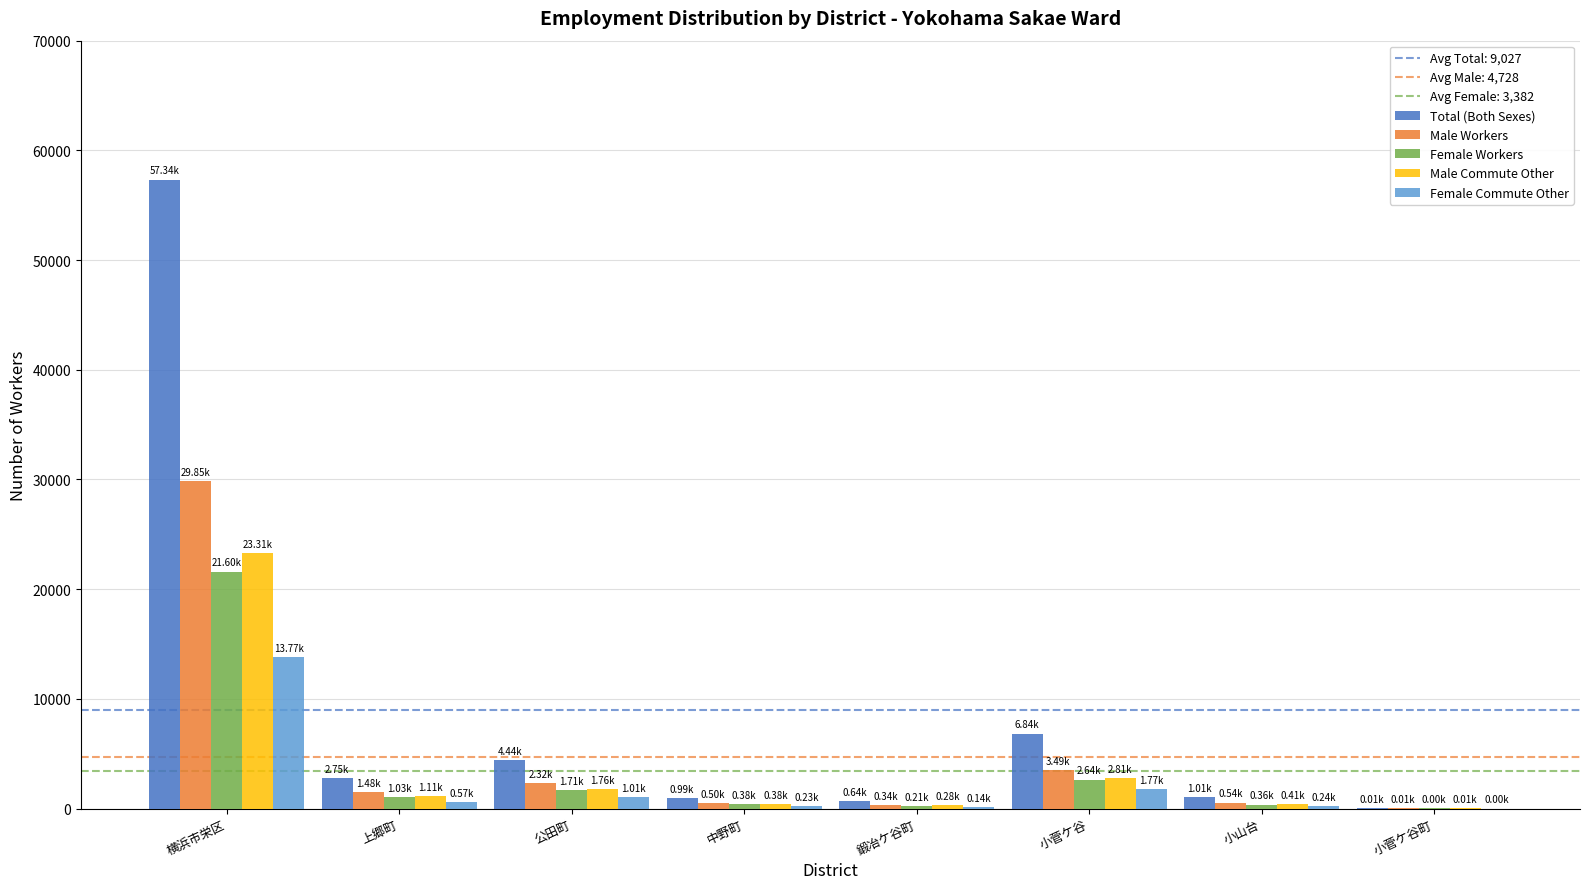

Which category has the highest value in the Female Workers series?

横浜市栄区